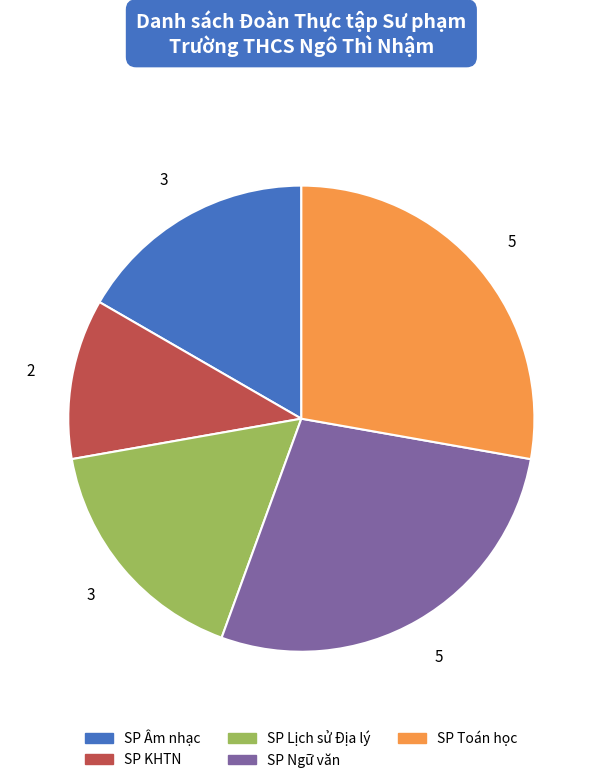

Is there a majority slice in this chart?

No